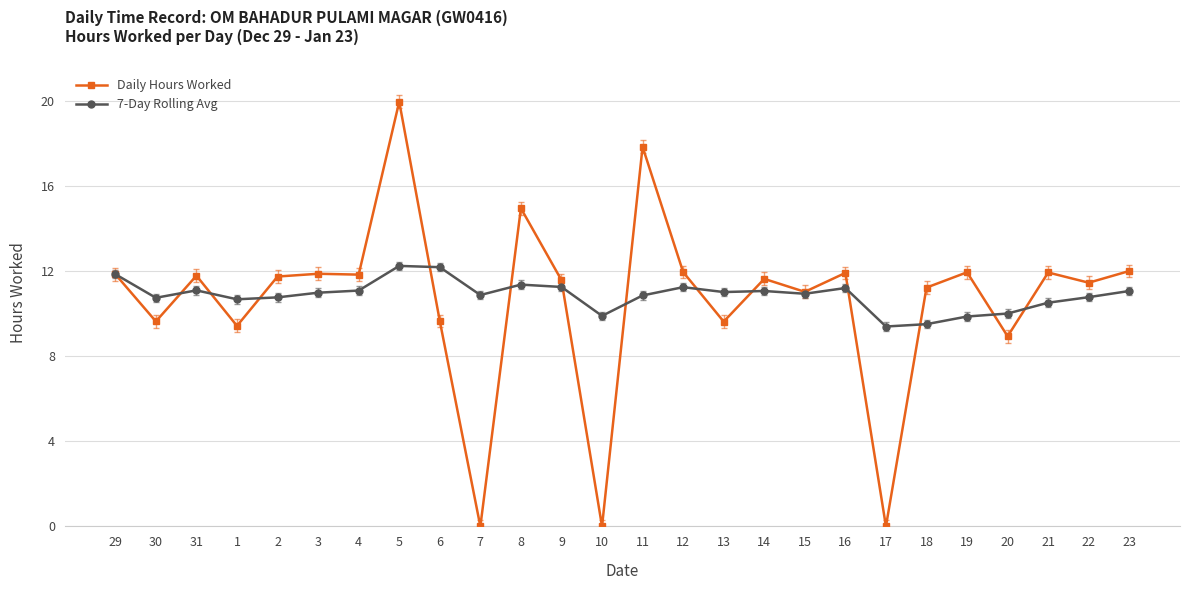

Where does the 7-Day Rolling Avg series first go above 10?

29